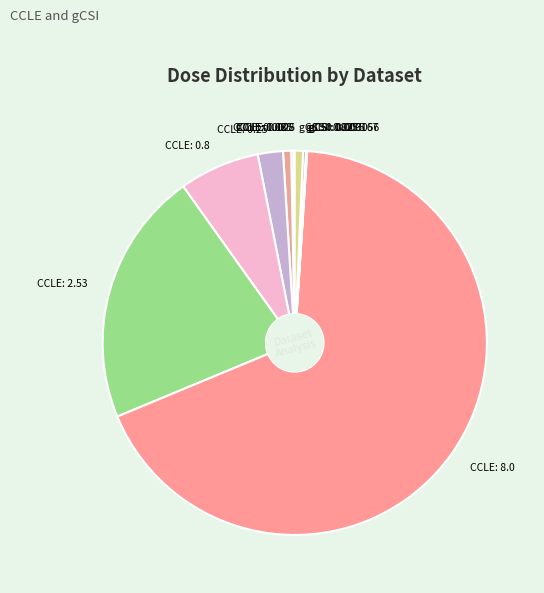

Which category accounts for the majority?

CCLE: 8.0